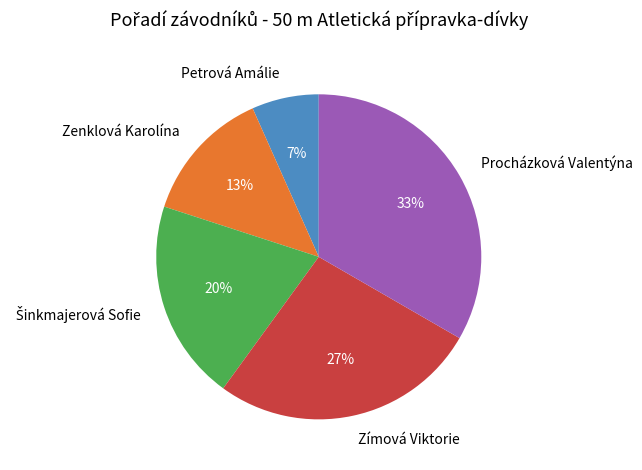

To the nearest percent, what percentage of the pie is Zenklová Karolína?

13%